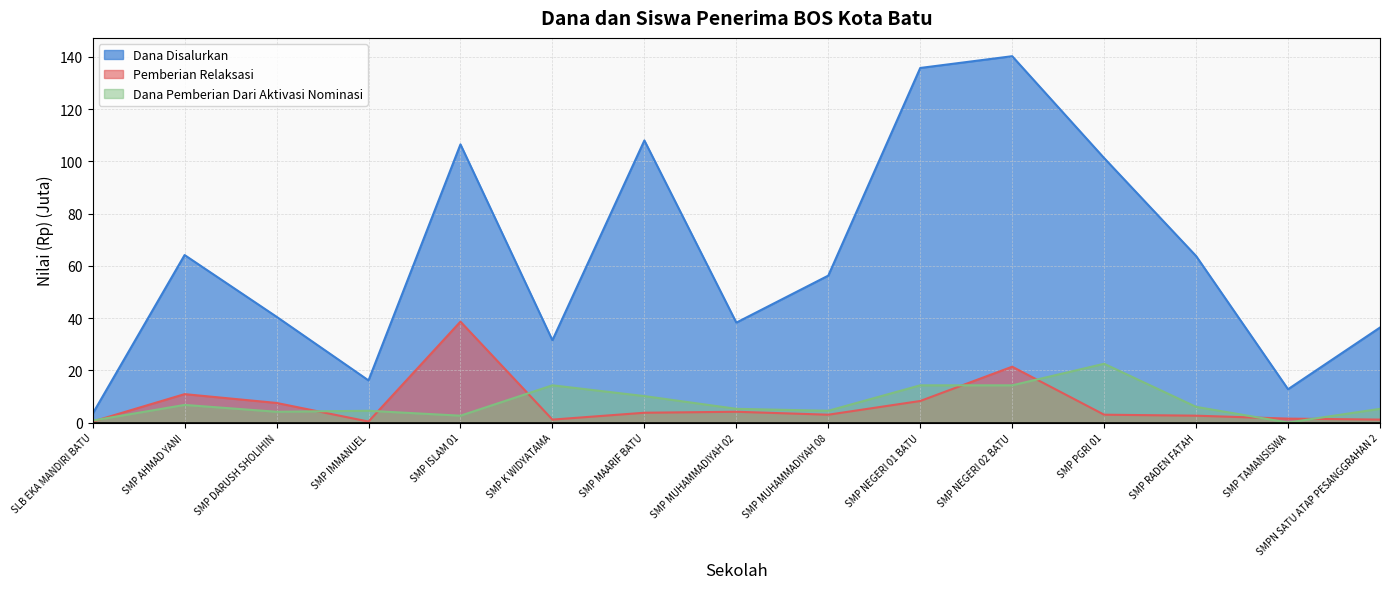

True or false: Dana Disalurkan and Pemberian Relaksasi intersect in this chart.

False